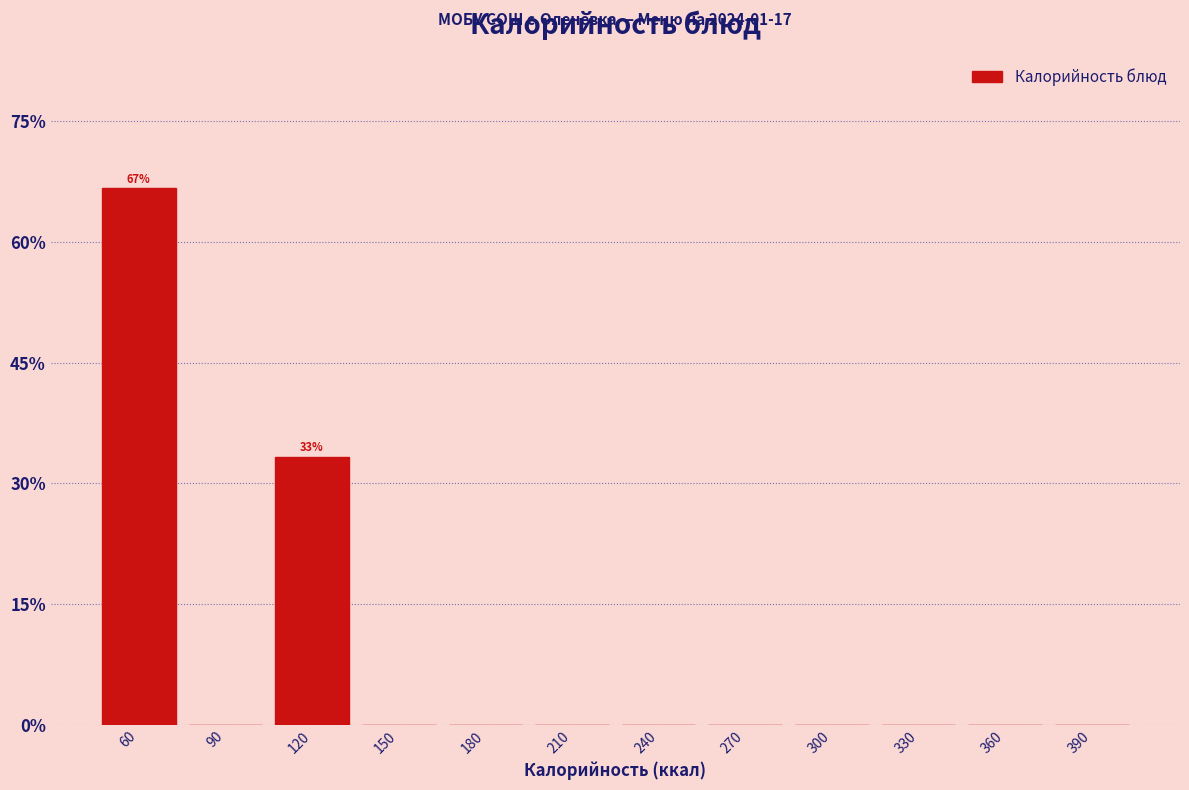

Reading right to left, extract all data points from this chart.

390=0.0	360=0.0	330=0.0	300=0.0	270=0.0	240=0.0	210=0.0	180=0.0	150=0.0	120=33.3	90=0.0	60=66.7